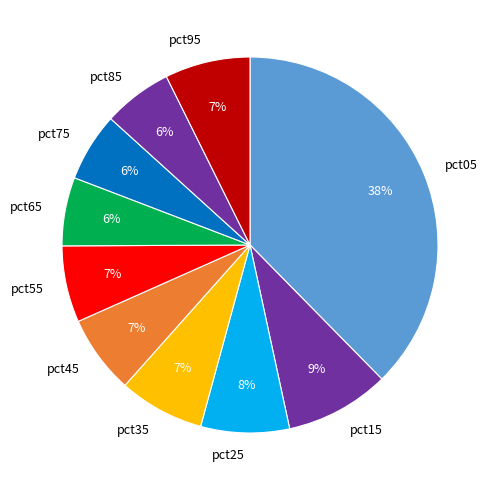

True or false: pct95 accounts for 7% of the total.

True